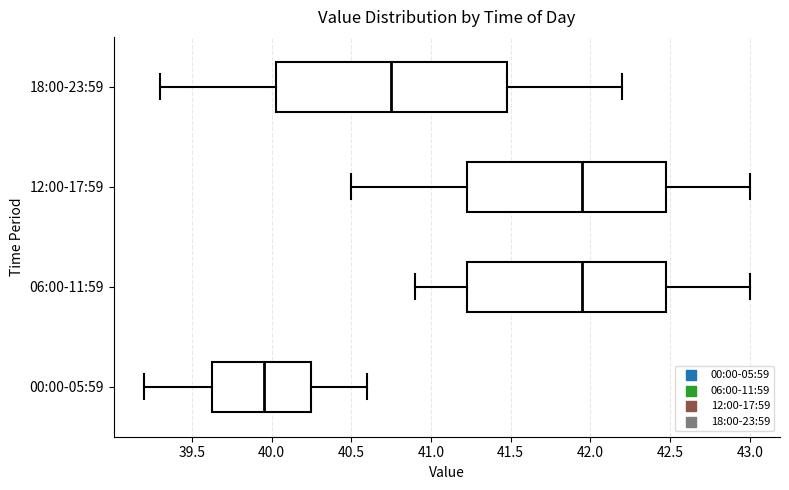

Reading bottom to top, transcribe this box plot: for each box, give where its median line is, the range the box spans, and where its two whiskers end, as read against the x-axis. The values are not printed on the chart, so give them approximately, as read against the axis.

00:00-05:59: median 39.95, box 39.65 to 40.25, whiskers 39.20 to 40.60
06:00-11:59: median 41.95, box 41.25 to 42.50, whiskers 40.90 to 43.00
12:00-17:59: median 41.95, box 41.25 to 42.50, whiskers 40.50 to 43.00
18:00-23:59: median 40.75, box 40.05 to 41.50, whiskers 39.30 to 42.20